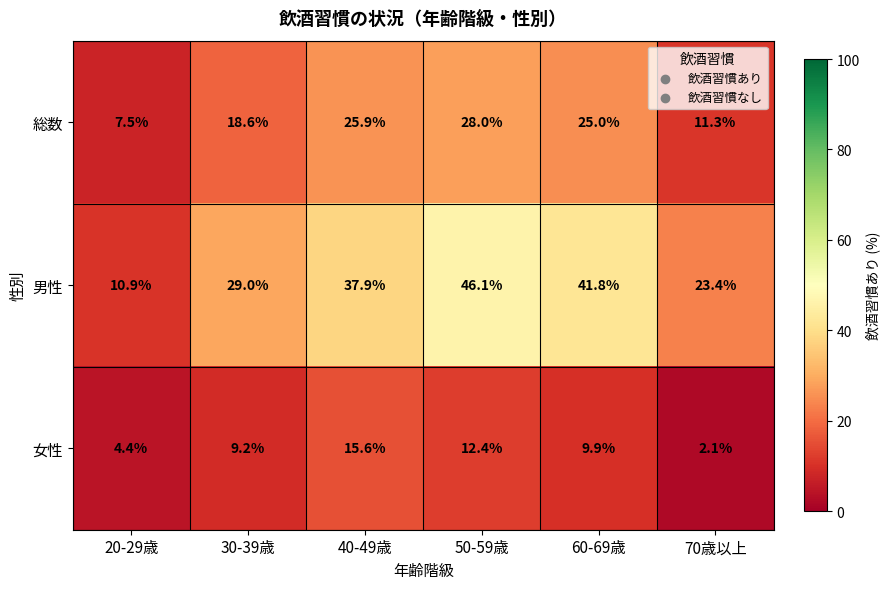

What is the lowest value of the 男性 series?

10.9